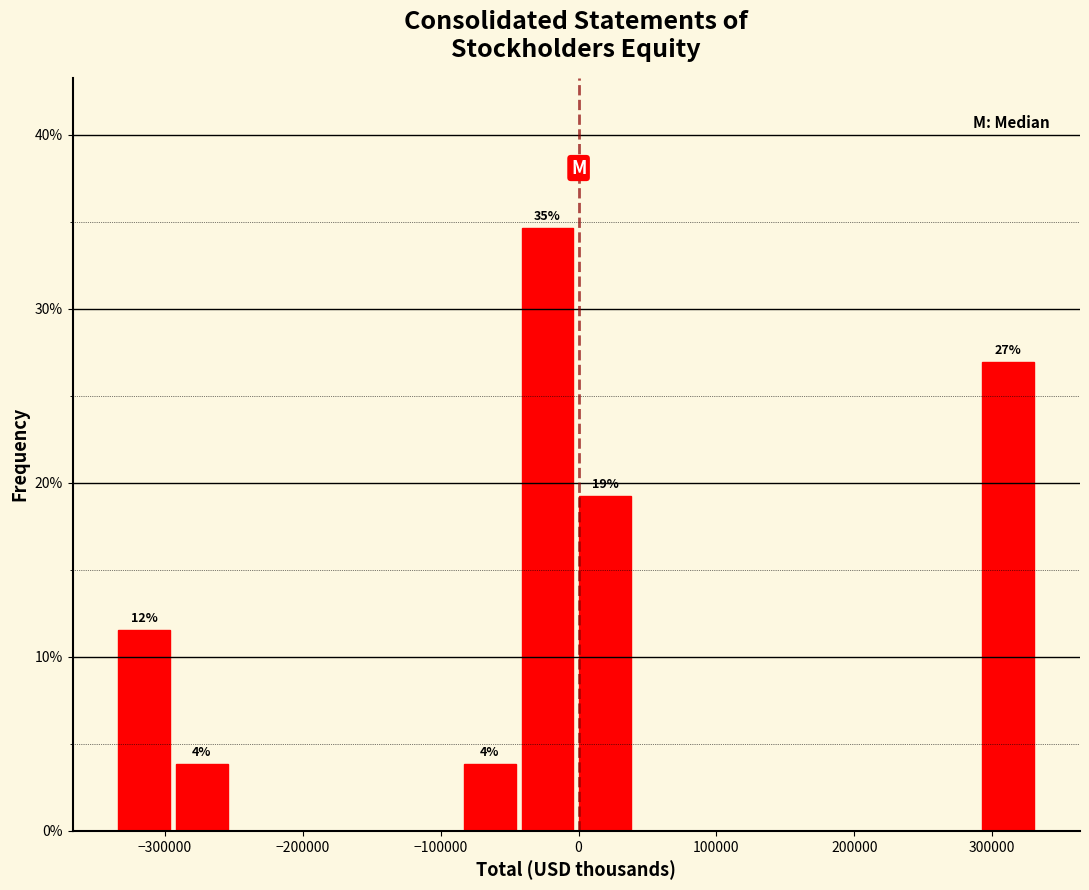

Over which range of the x-axis is the bar tallest?

-40000 to 0